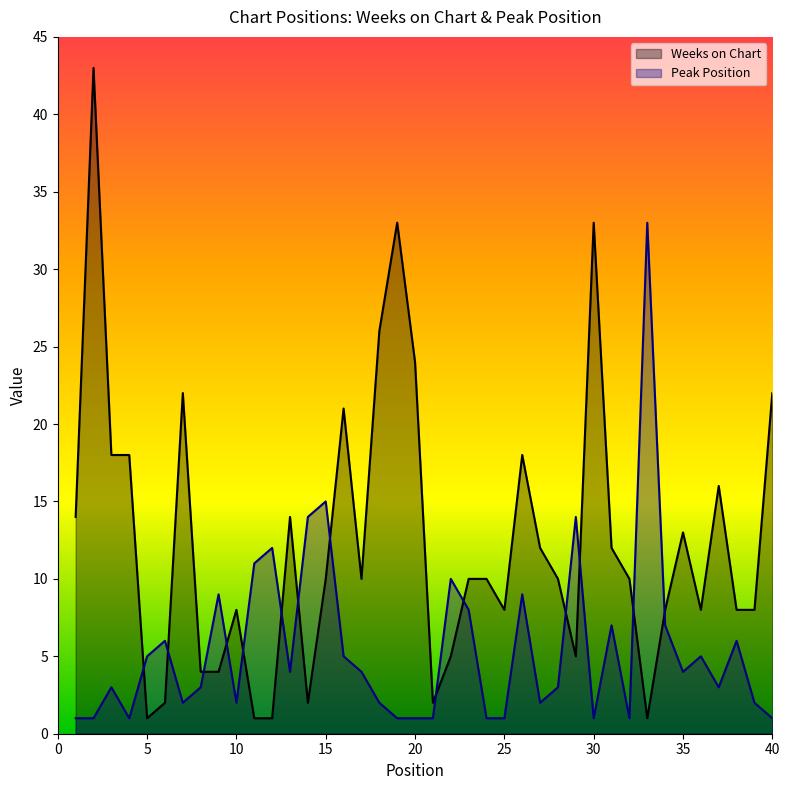

Where do Peak Position and Weeks on Chart first cross each other?

4 and 5